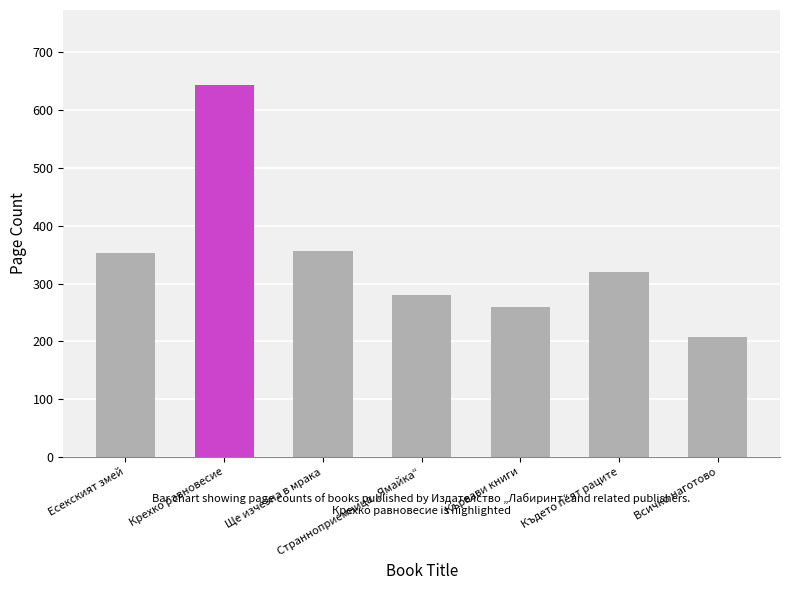

The chart shows a value of 396 at Крехко равновесие. True or false?

False